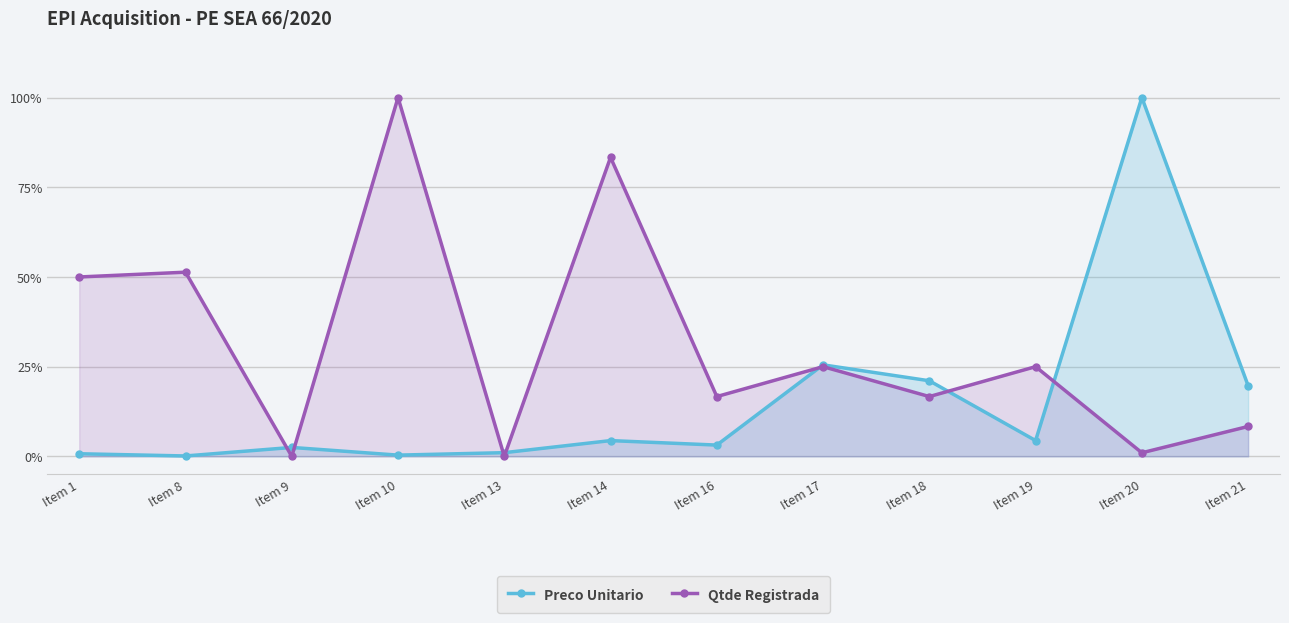

At which category does Preco Unitario reach its first local peak?

Item 9